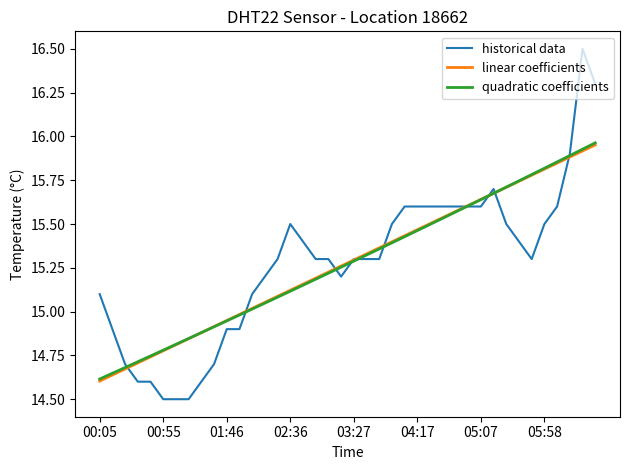

Which series has the widest spread of values?

historical data